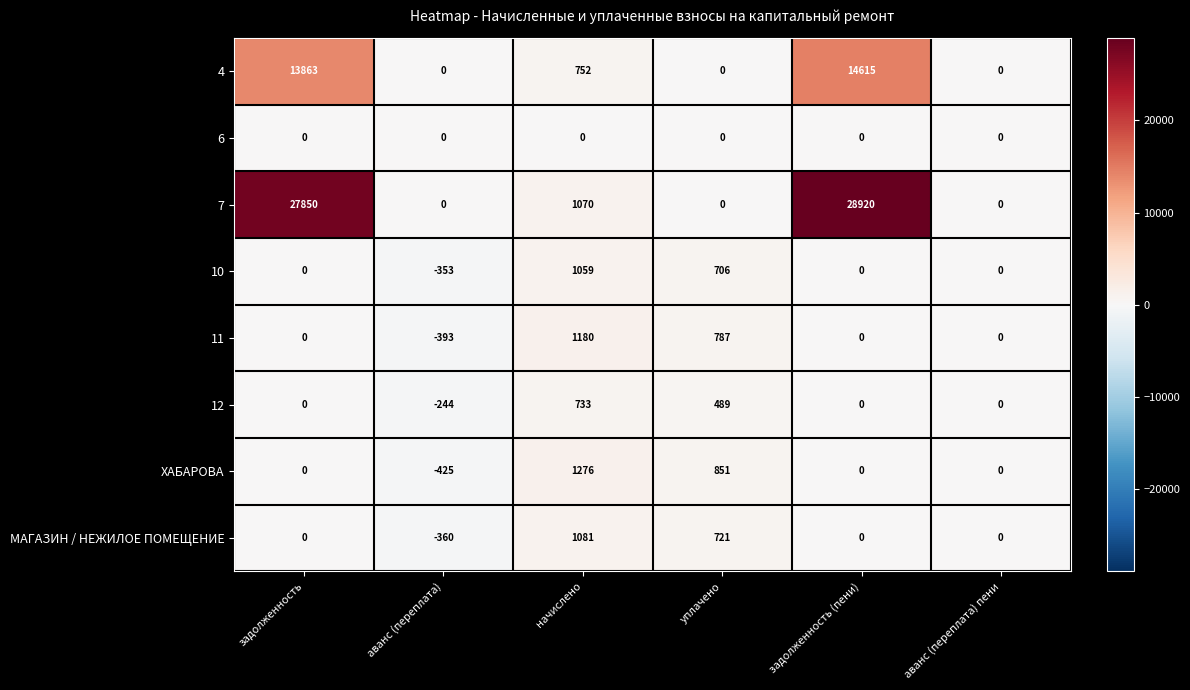

Rank the series at начислено from lowest to highest value.

6, 12, 4, 10, 7, МАГАЗИН / НЕЖИЛОЕ ПОМЕЩЕНИЕ, 11, ХАБАРОВА